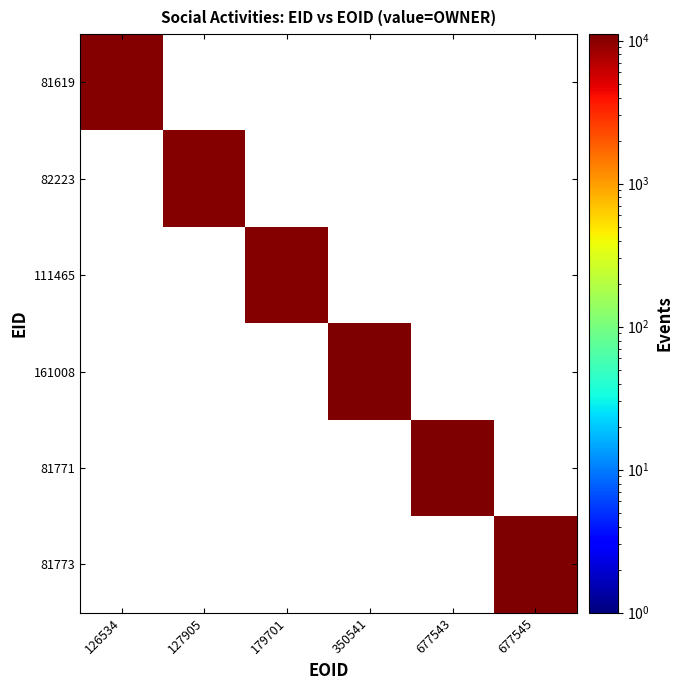

At how many categories does at least one series exceed 11067?

2